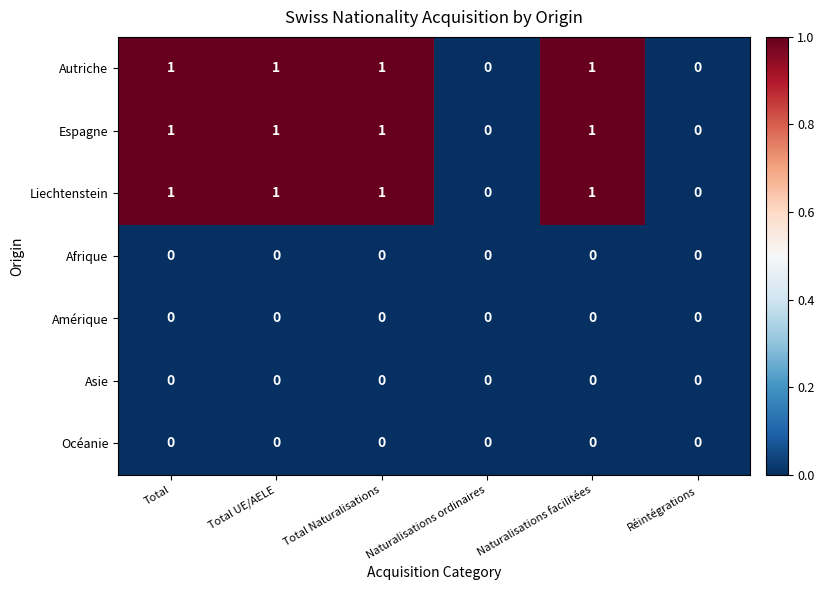

What is the total value across all series at Total?

3